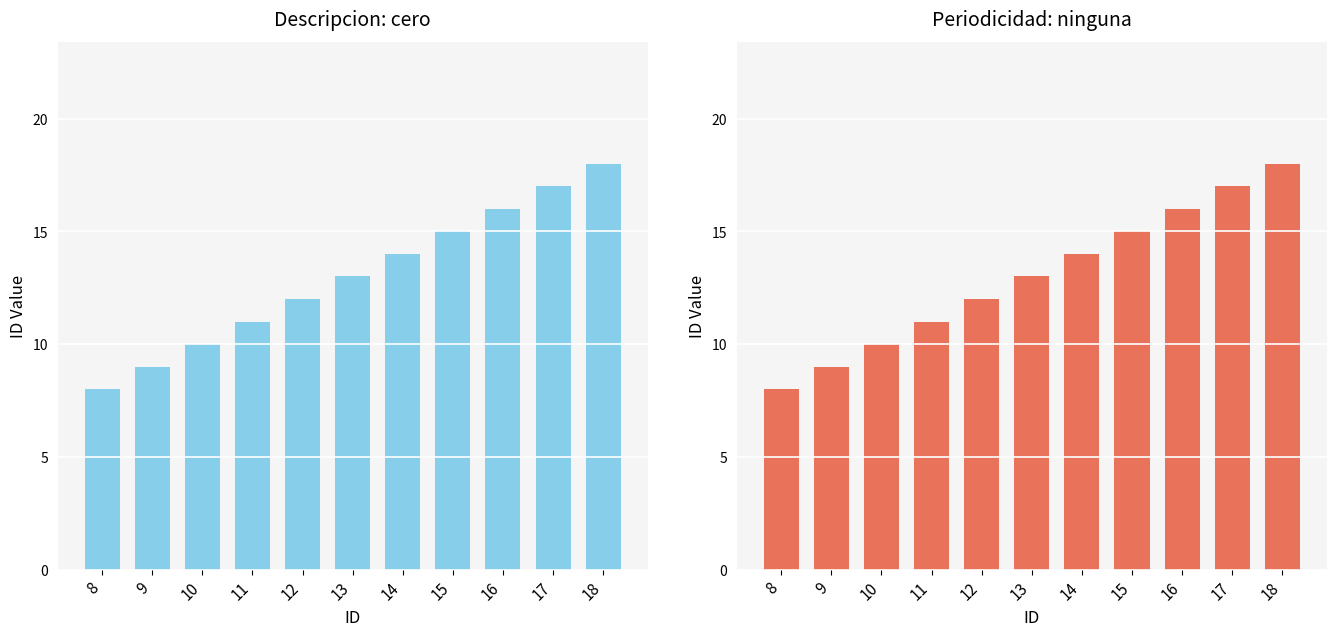

True or false: cero has a value of 13 at 13.

True